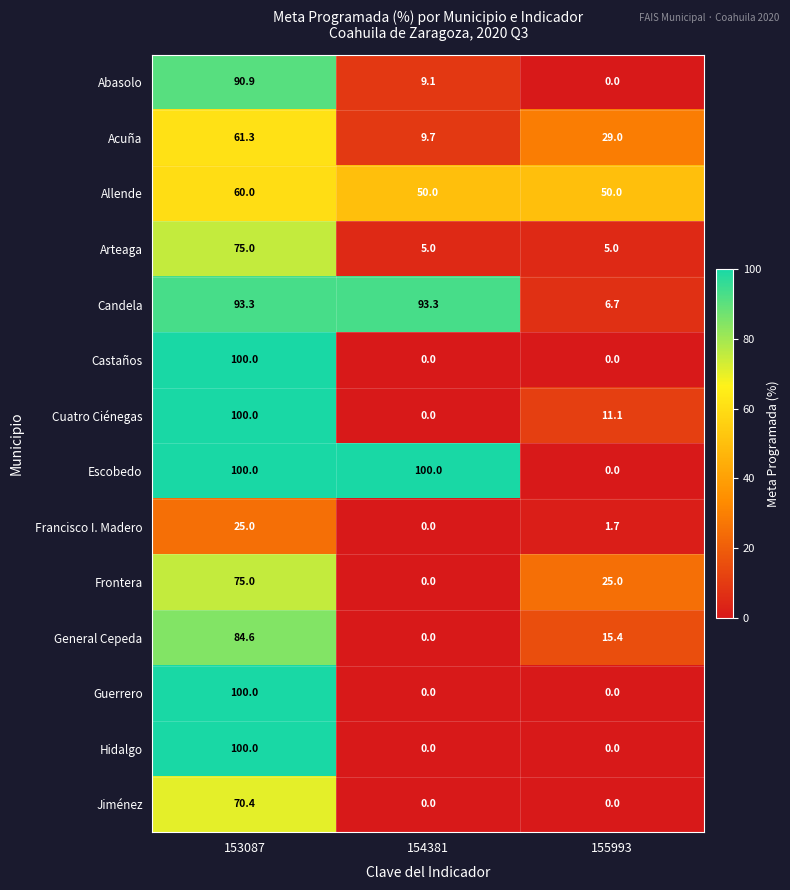

List the labels in order of Frontera value, smallest first.

154381, 155993, 153087